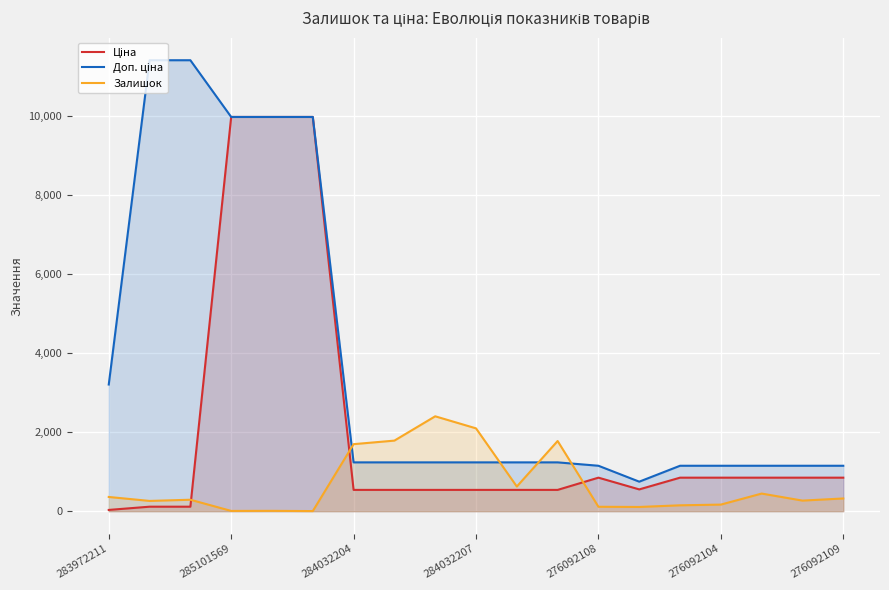

True or false: Залишок has more than 2 points higher than both neighbors.

True